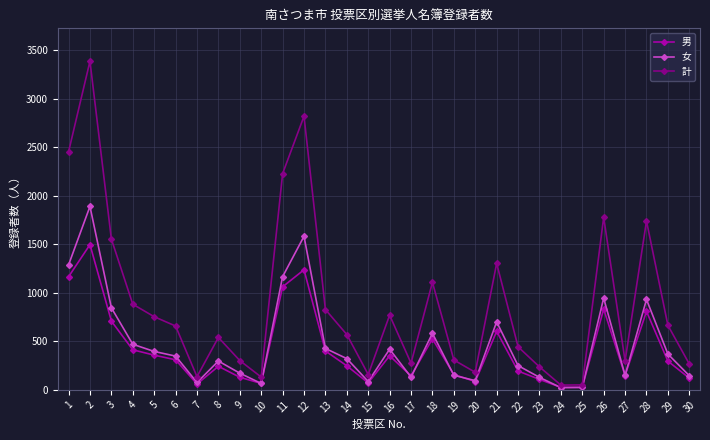

Which series has the largest range (max minus min)?

計